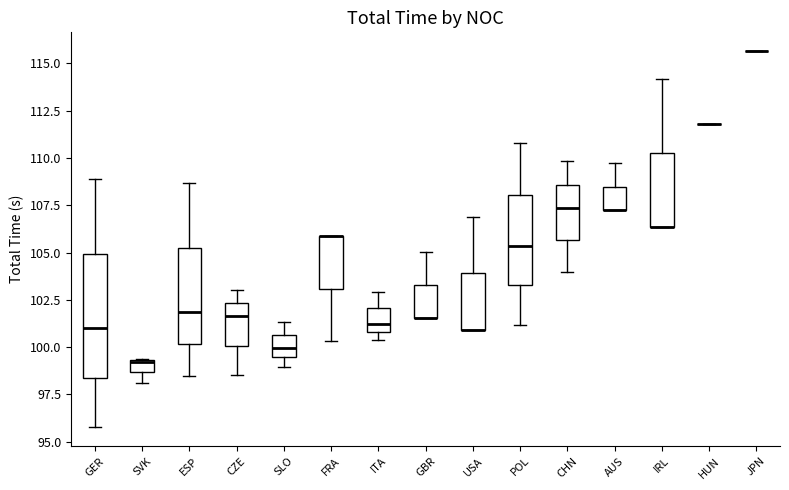

Which box is the tallest, from its lower edge to its upper edge?

GER